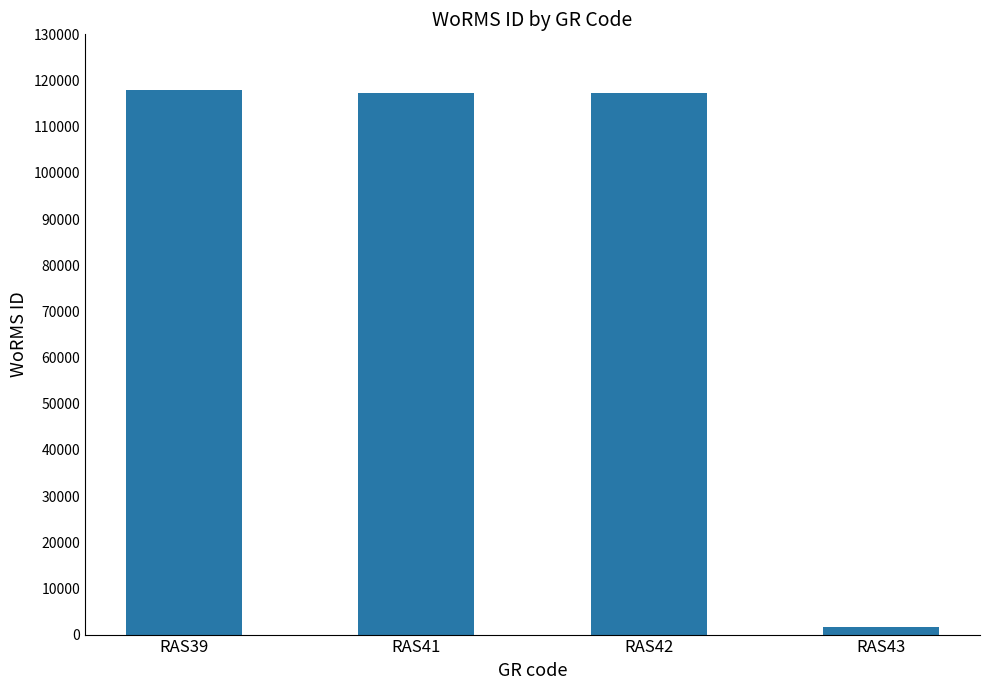

Are the bars grouped side by side (vs. stacked)?

No